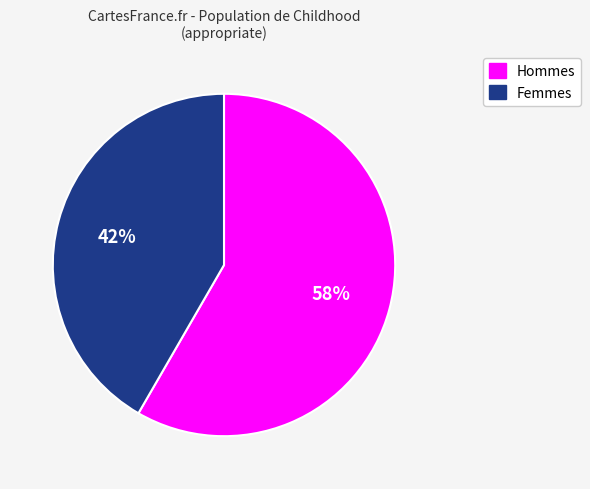

Is there any slice that represents more than half of the pie?

Yes